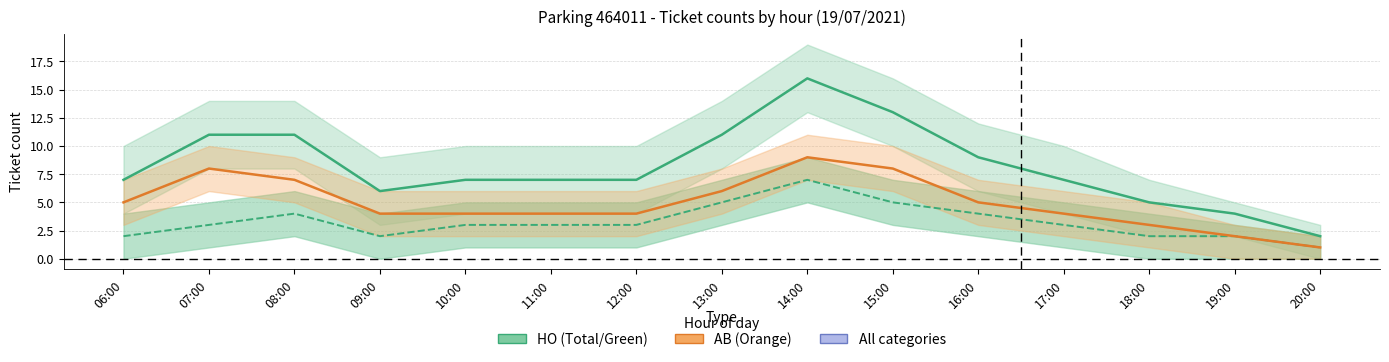

Is the value of Category AB at 07:00 greater than the value of Total tickets at 18:00?

Yes